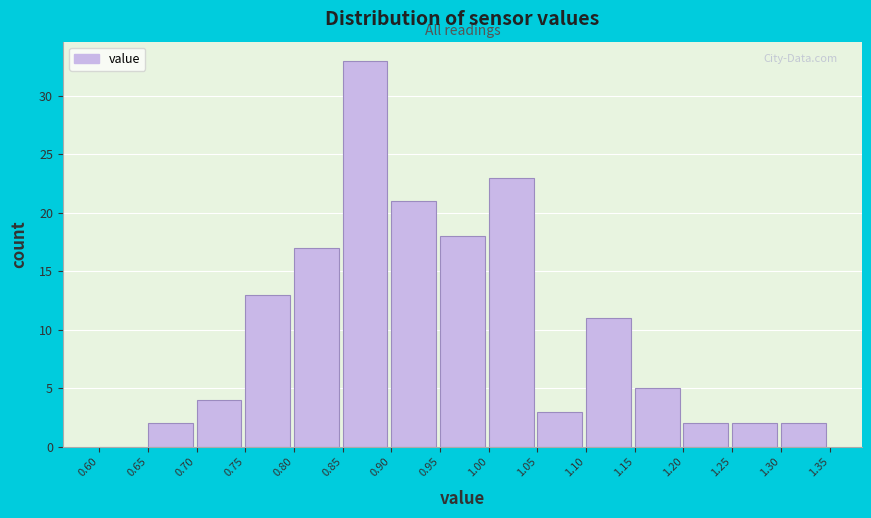

Reading left to right, list every bar in this chart as the range it spans on the x-axis followed by its height. The values are not printed on the chart, so give them approximately, as read against the axis.

0.60 to 0.65: 0
0.65 to 0.70: 2
0.70 to 0.75: 4
0.75 to 0.80: 13
0.80 to 0.85: 17
0.85 to 0.90: 33
0.90 to 0.95: 21
0.95 to 1.00: 18
1.00 to 1.05: 23
1.05 to 1.10: 3
1.10 to 1.15: 11
1.15 to 1.20: 5
1.20 to 1.25: 2
1.25 to 1.30: 2
1.30 to 1.35: 2